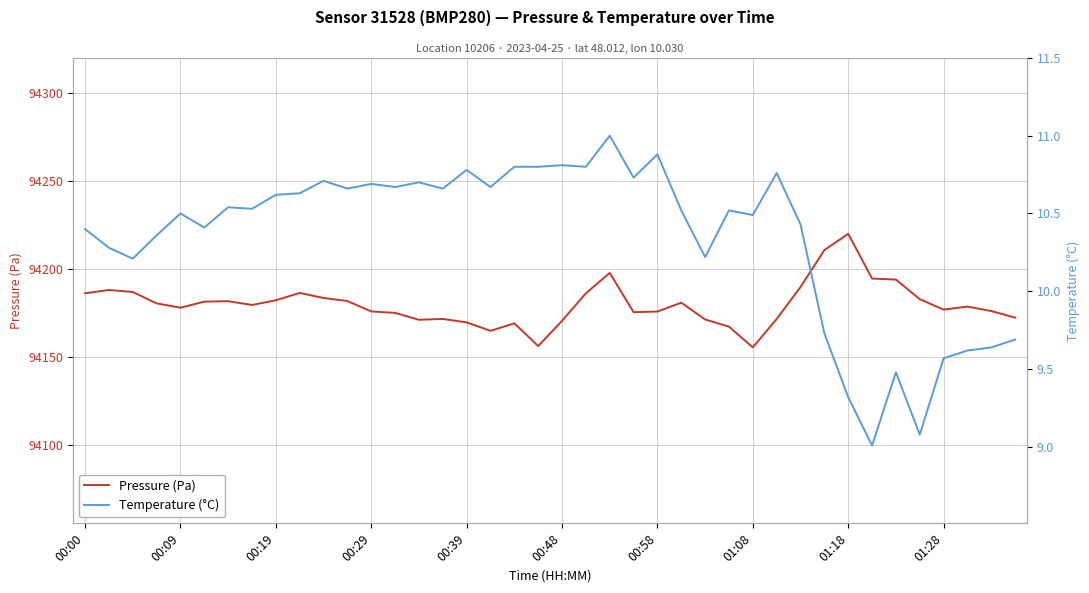

At 13, list the series in order from largest to smallest.

Pressure (Pa), Temperature (°C)